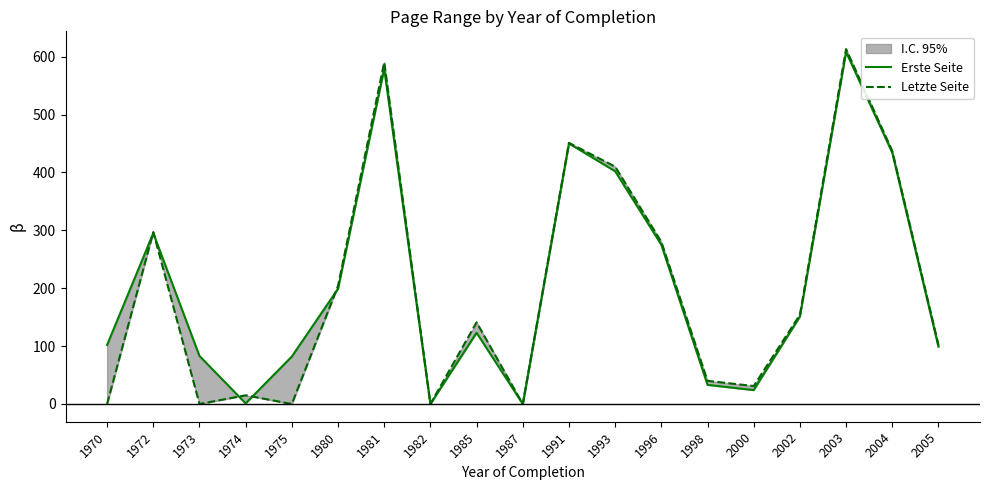

Is this an area chart (filled region under the line)?

No